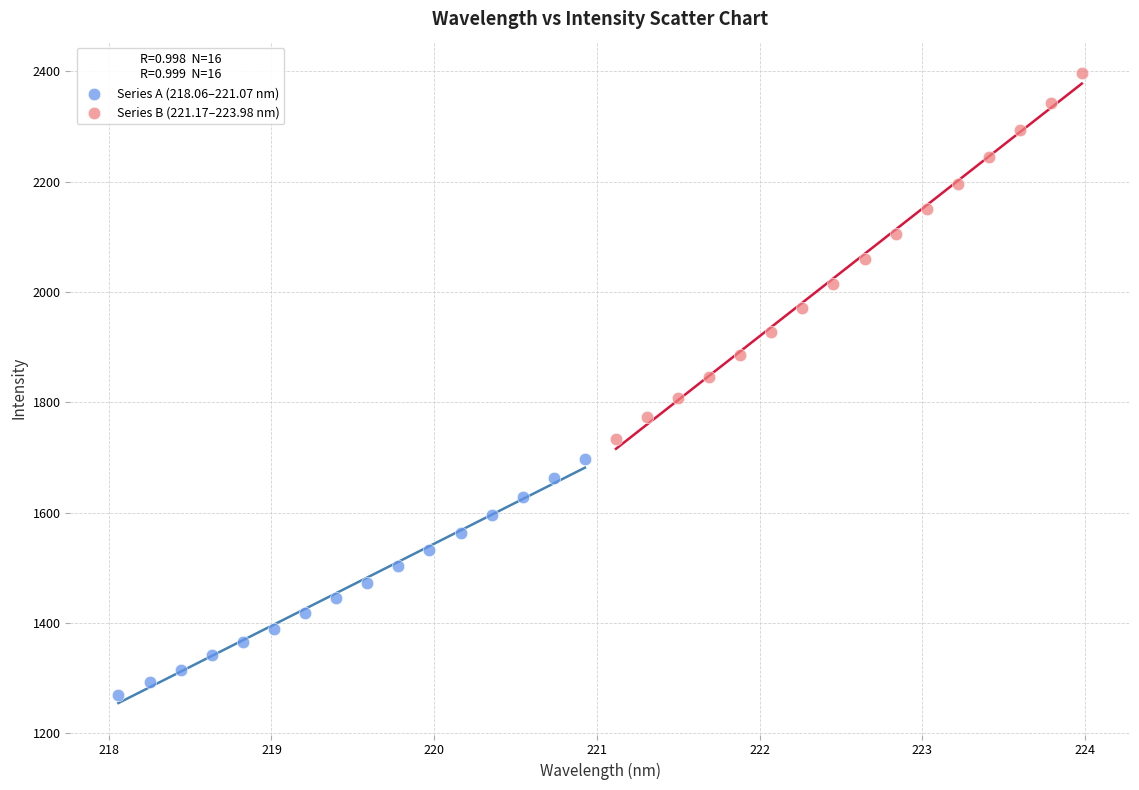

Which series contains the lowest Y value?

Series A (218.06–221.07 nm)